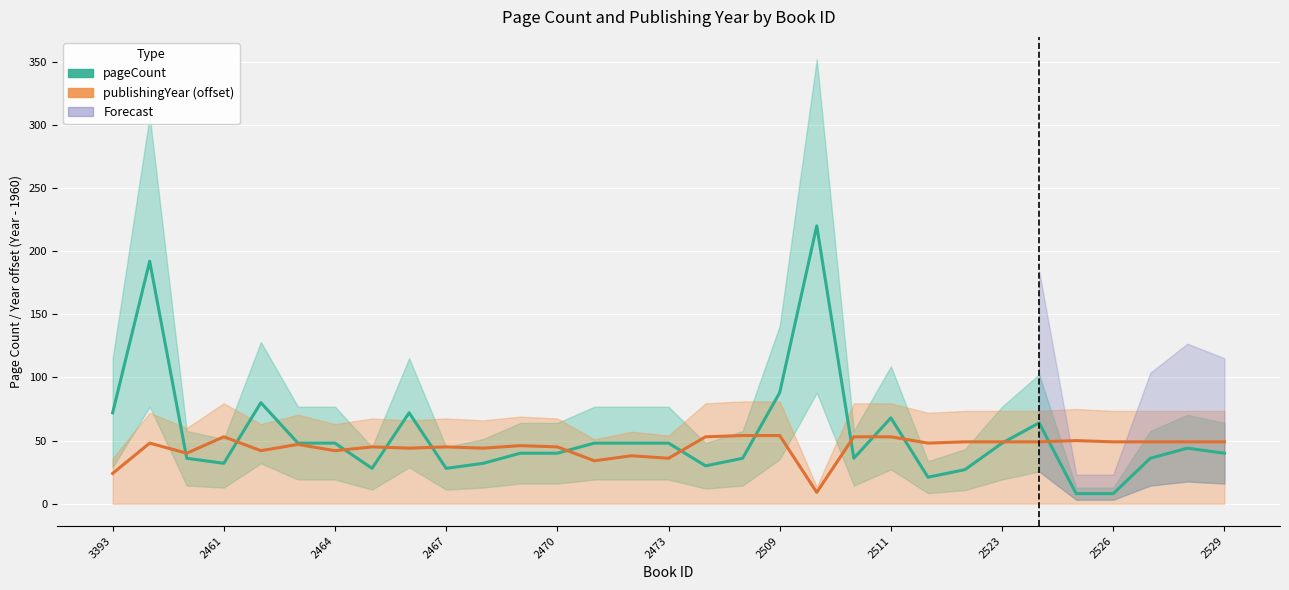

What is the label of the 30th point from the left?

29